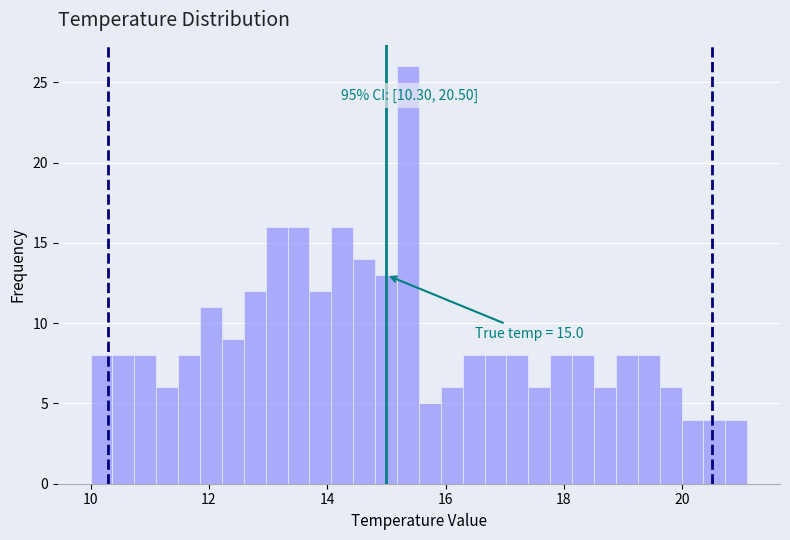

Around what value on the x-axis is the tallest bar? Give the approximate position of its centre, as read against the axis.

15.4